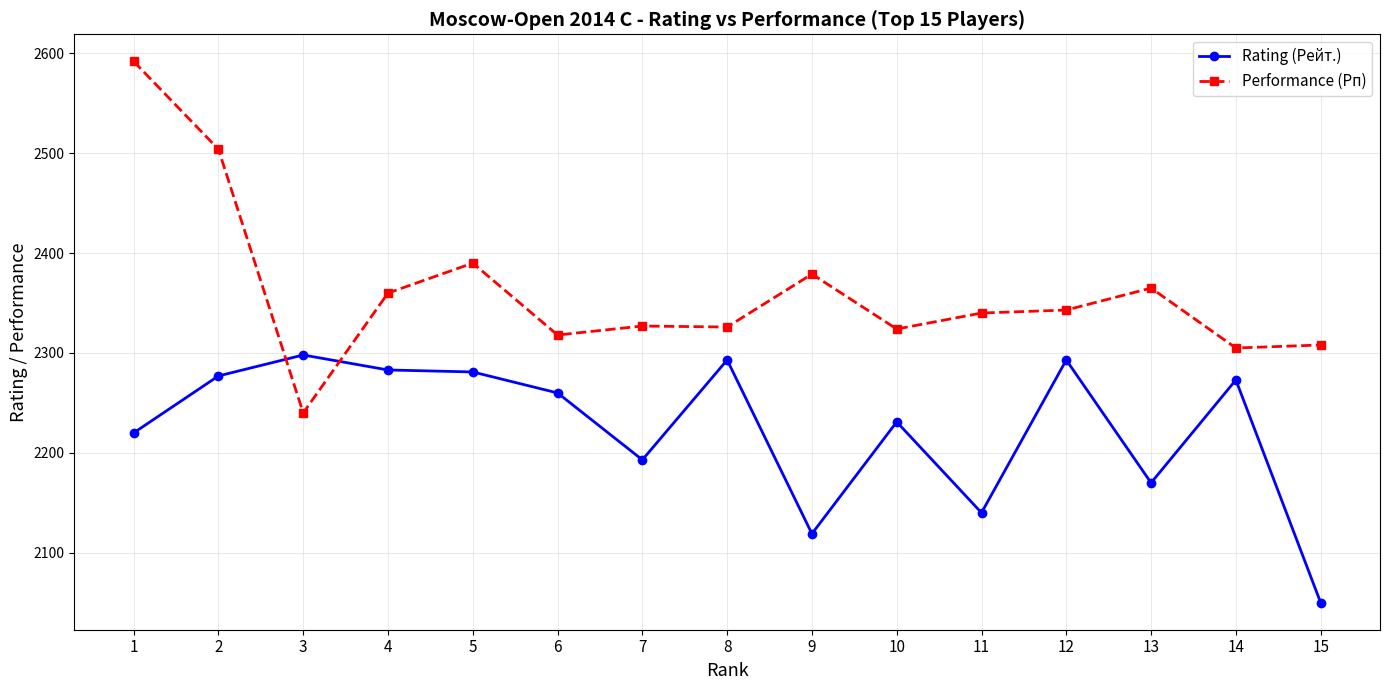

What is the difference between the Rating (Рейт.) values at 7 and 4?

90